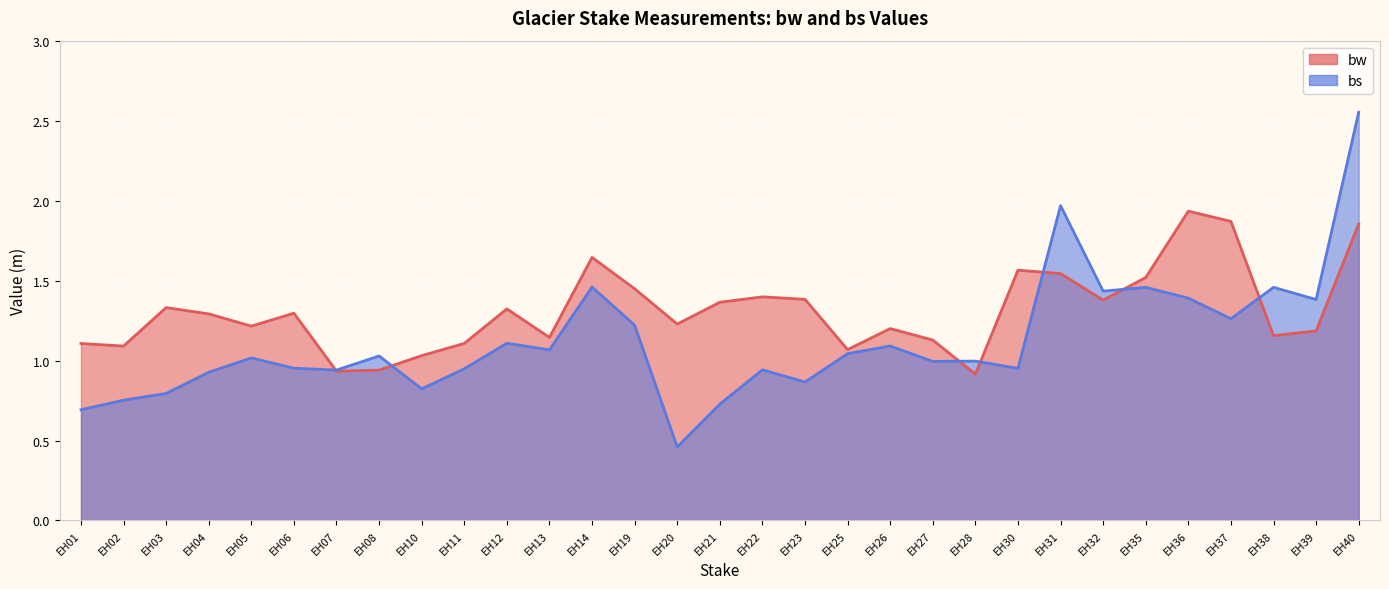

What is the difference between the maximum and minimum values in the bs series?

2.1